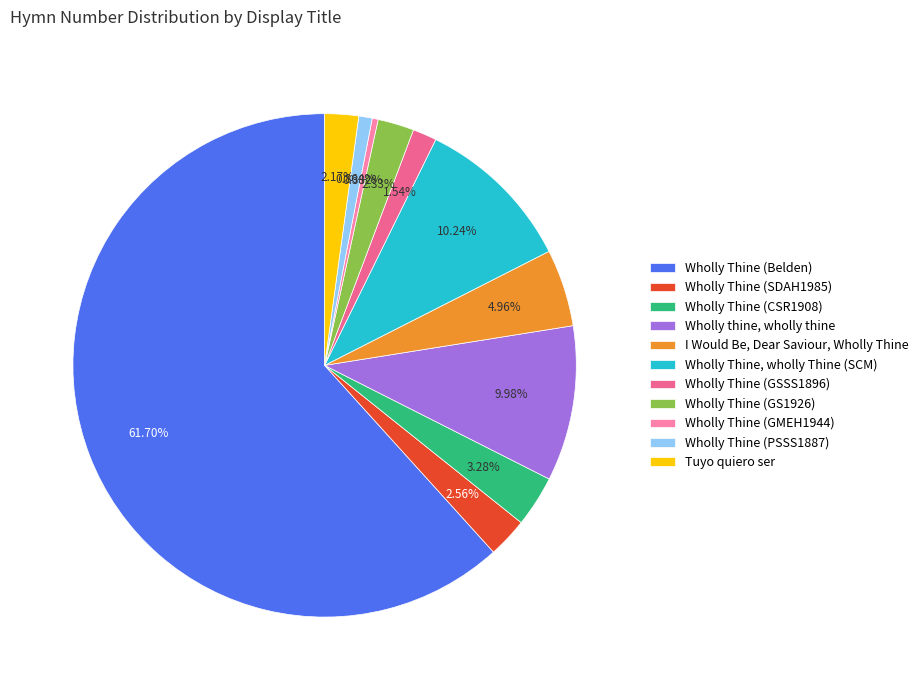

To the nearest percent, what is the difference between the Wholly thine, wholly thine and Tuyo quiero ser slice percentages?

8%